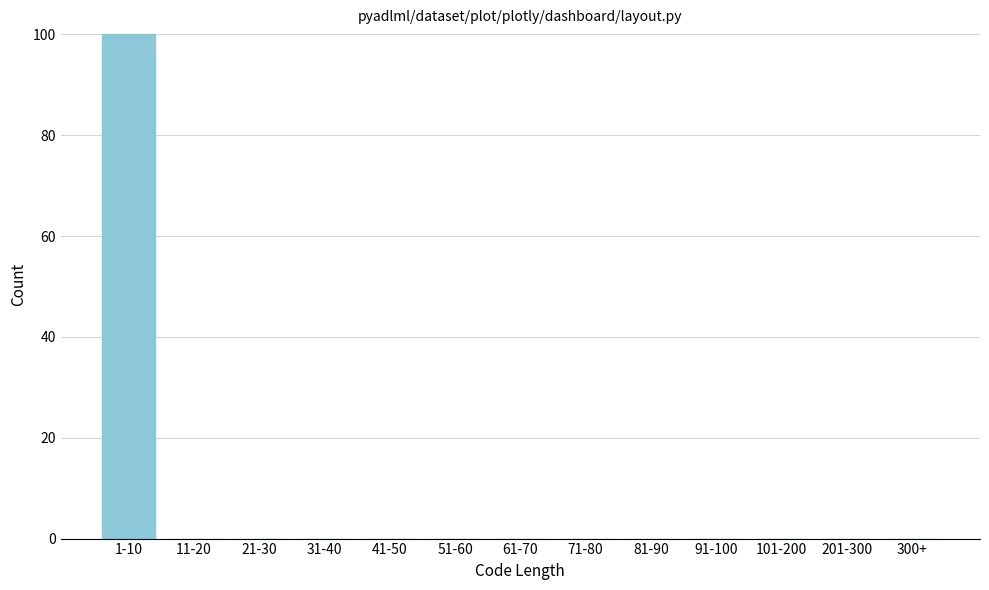

Reading left to right, list all the values displayed in this chart.

1-10=100	11-20=0	21-30=0	31-40=0	41-50=0	51-60=0	61-70=0	71-80=0	81-90=0	91-100=0	101-200=0	201-300=0	300+=0